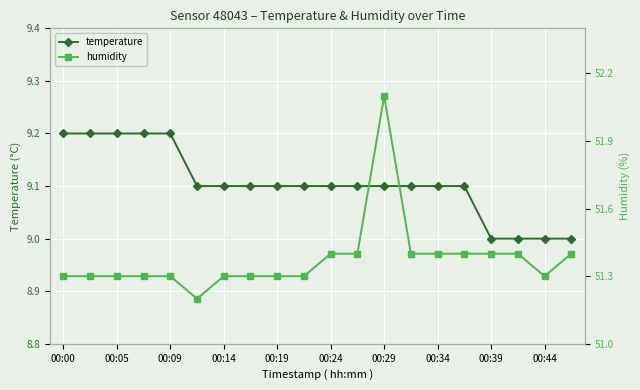

What is the highest value of the humidity series?

52.1